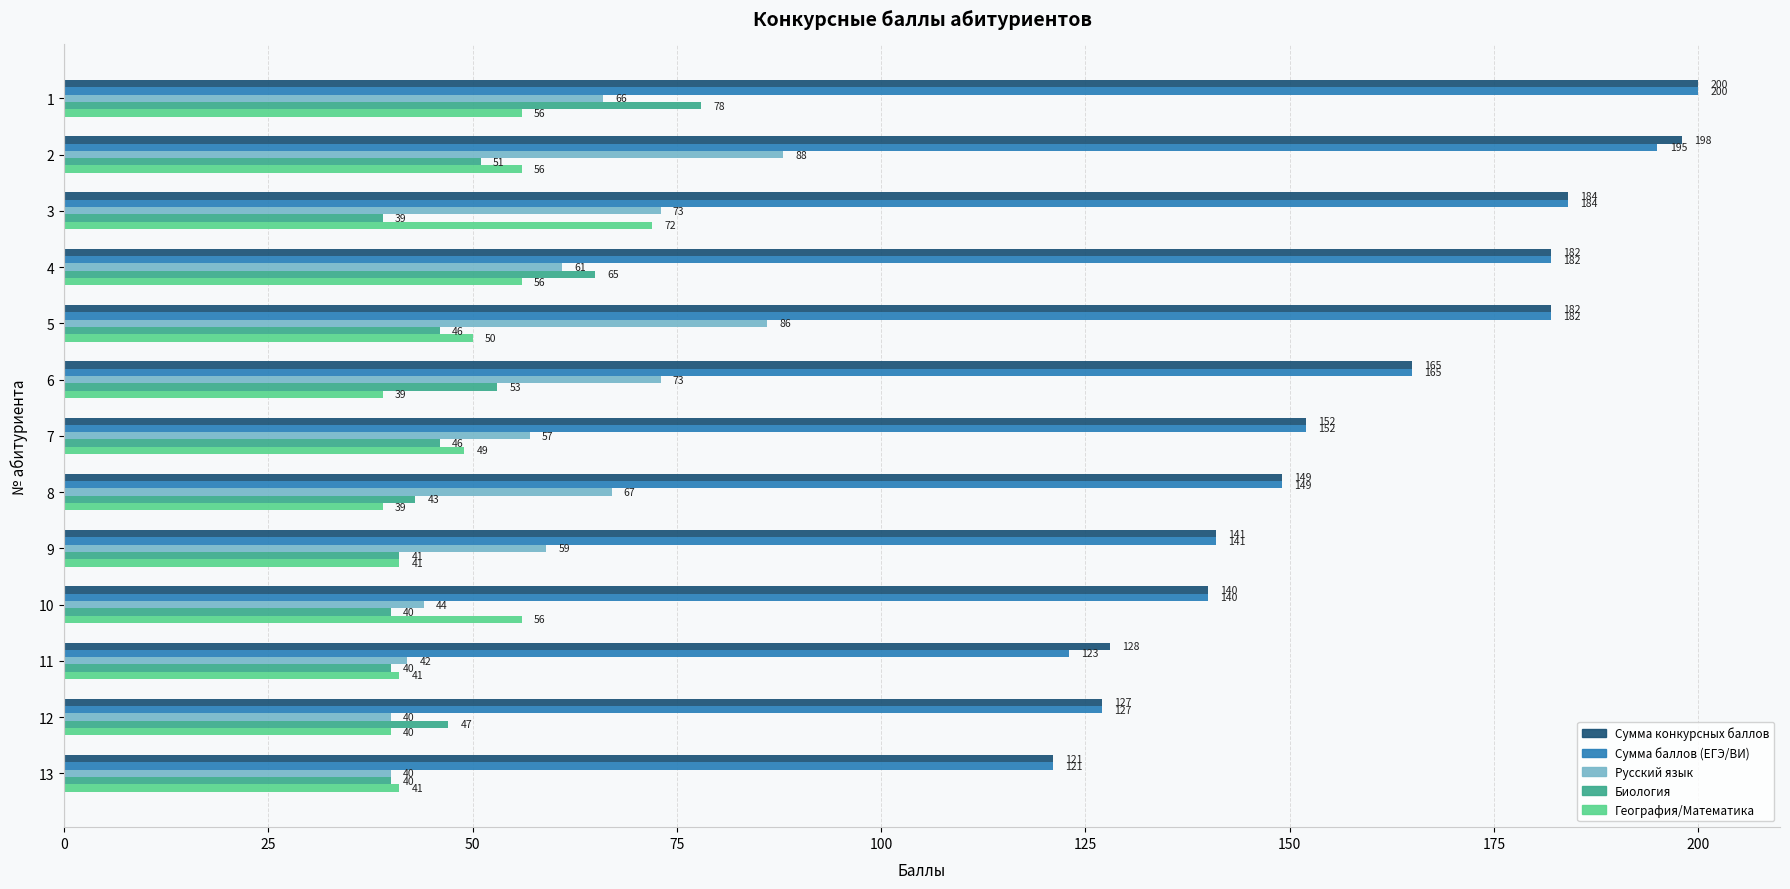

At which label is Биология closest to 58?

6